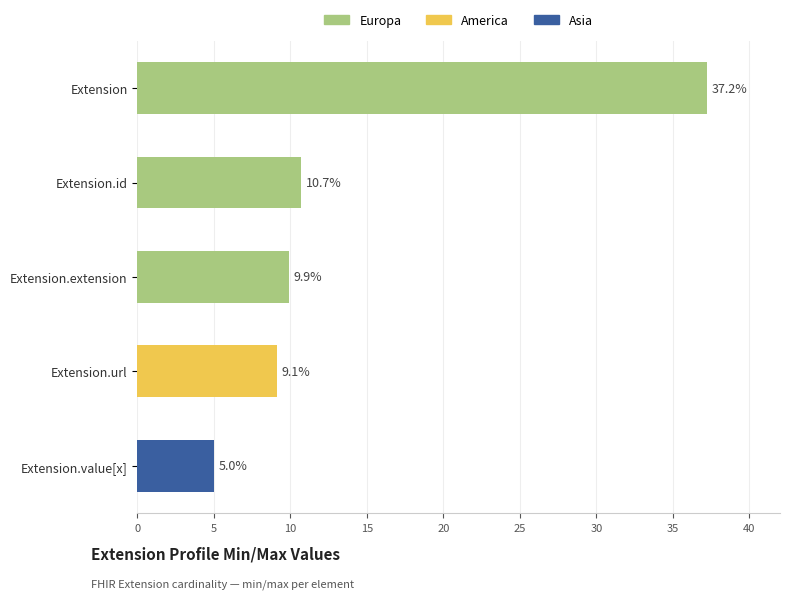

How many groups of bars are there?

5